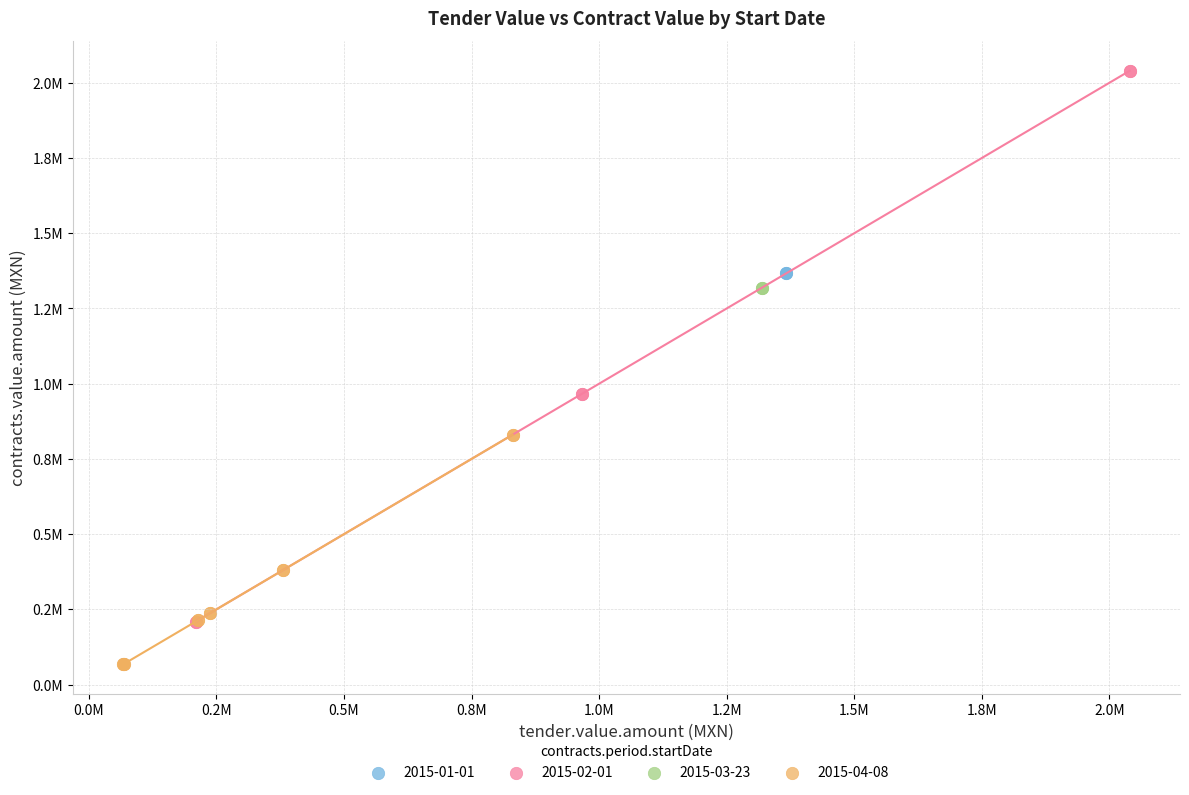

What are all the series names shown in the legend?

2015-01-01, 2015-02-01, 2015-03-23, 2015-04-08